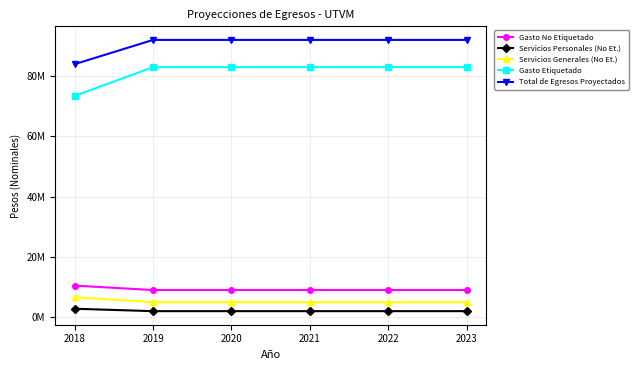

Does the chart have visible grid lines?

Yes